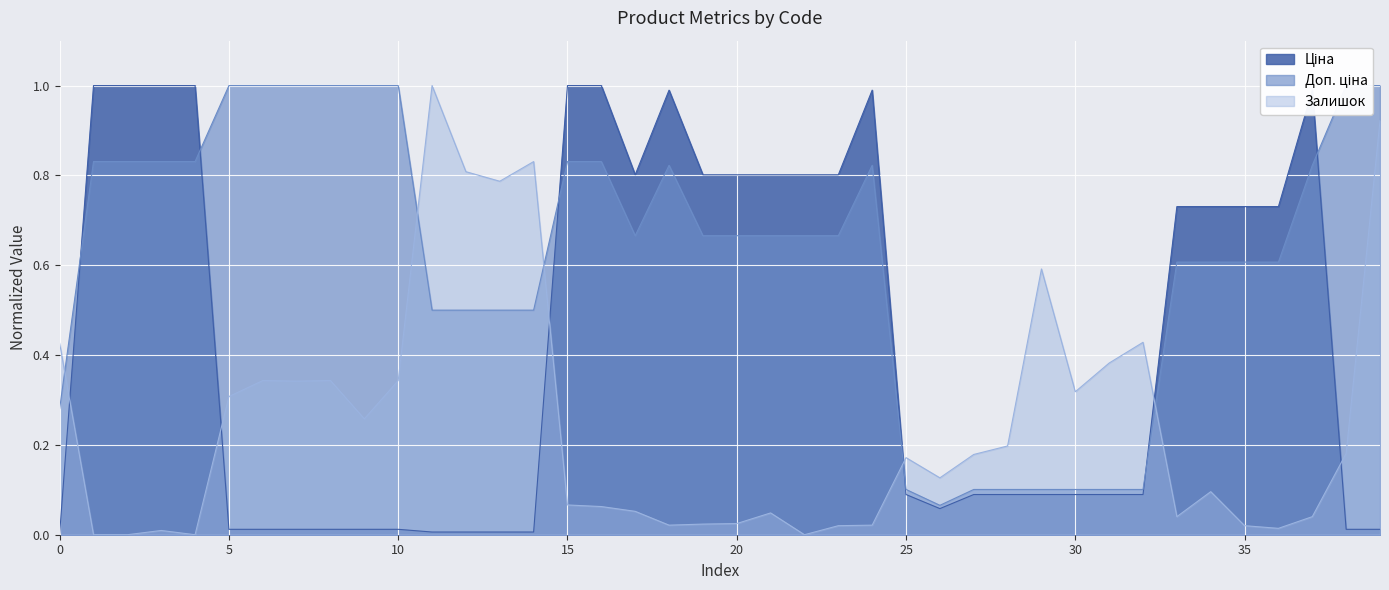

What is the spread (max minus min) of values at 20?

0.8